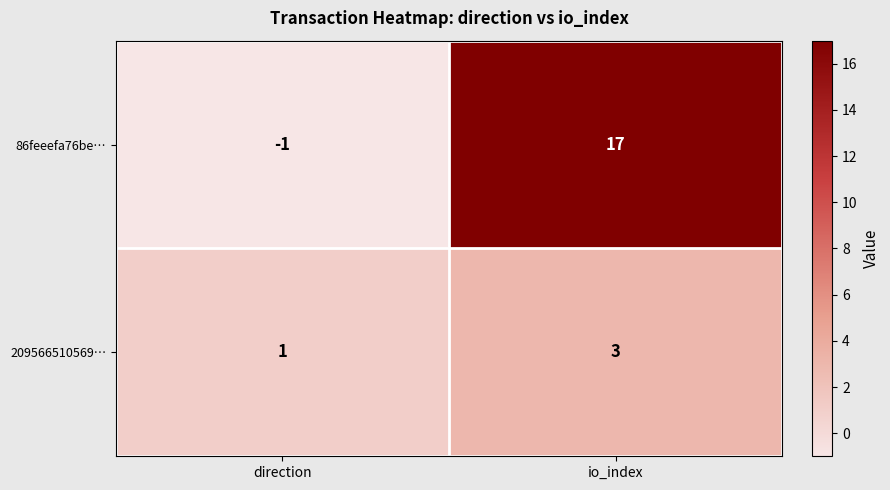

Reading left to right, extract all data points from this chart.

86feeefa76be…: direction=-1	io_index=17
209566510569…: direction=1	io_index=3